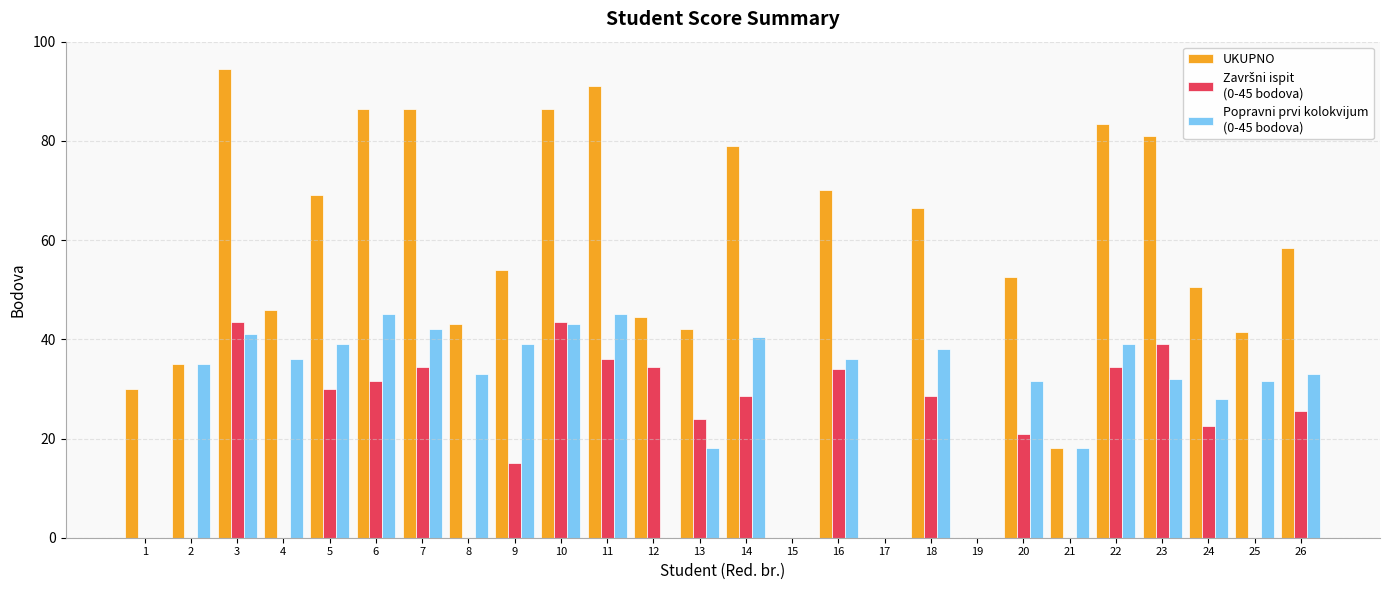

What is the total value across all series at 21?

36.0